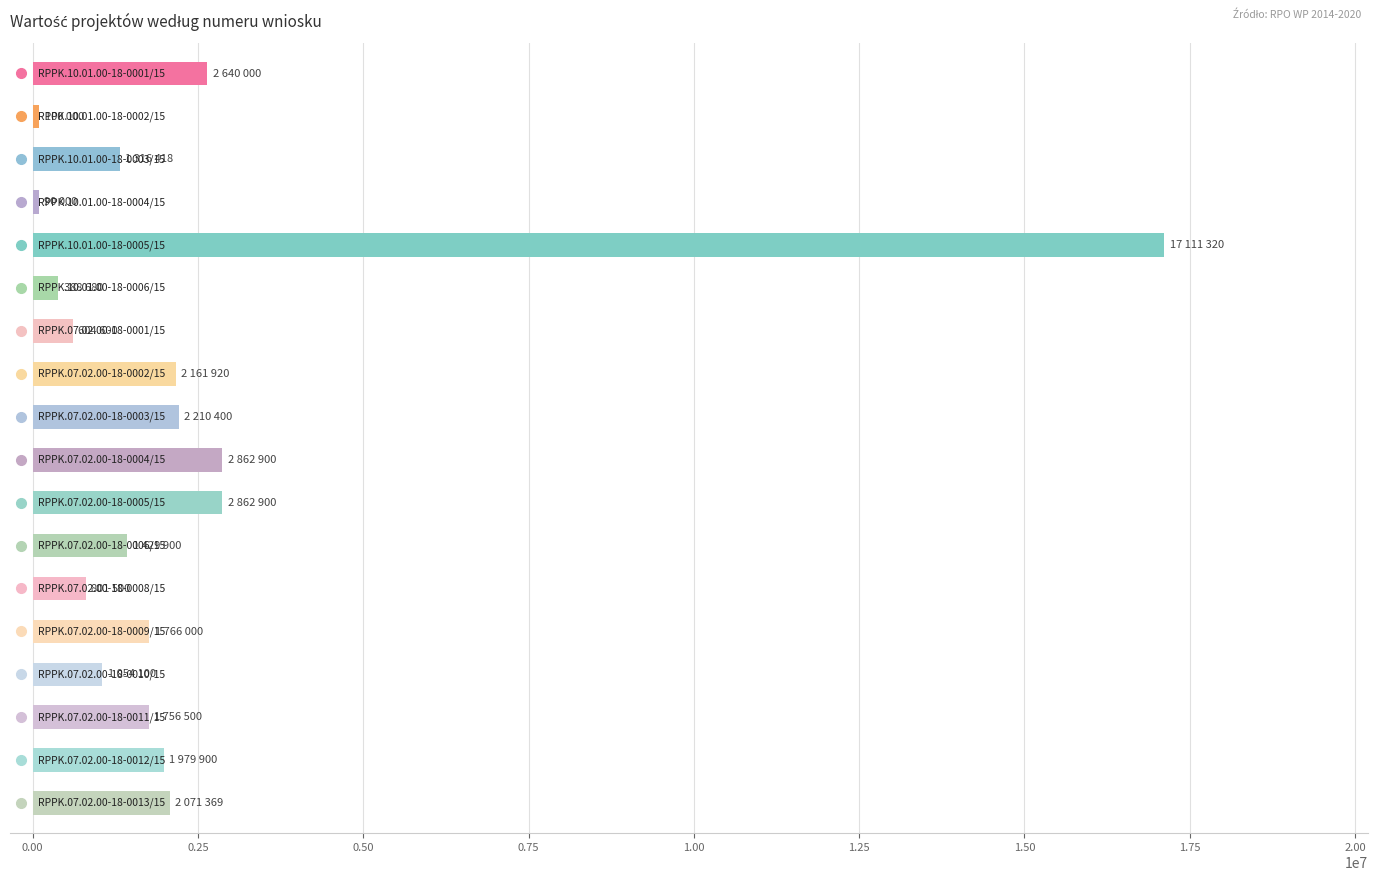

What is the average value?

2400467